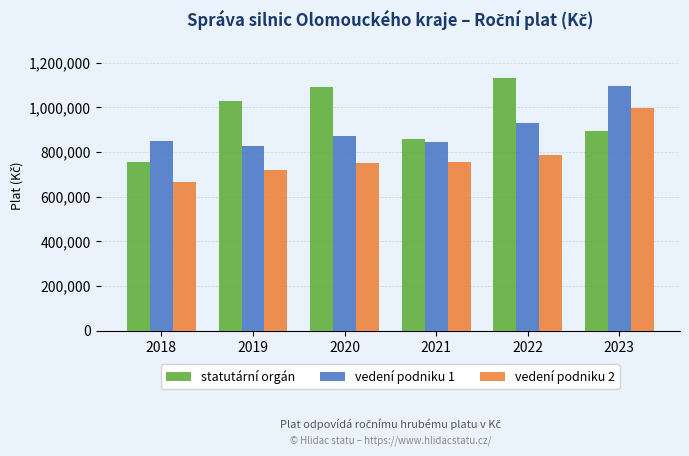

Are the bars horizontal?

No